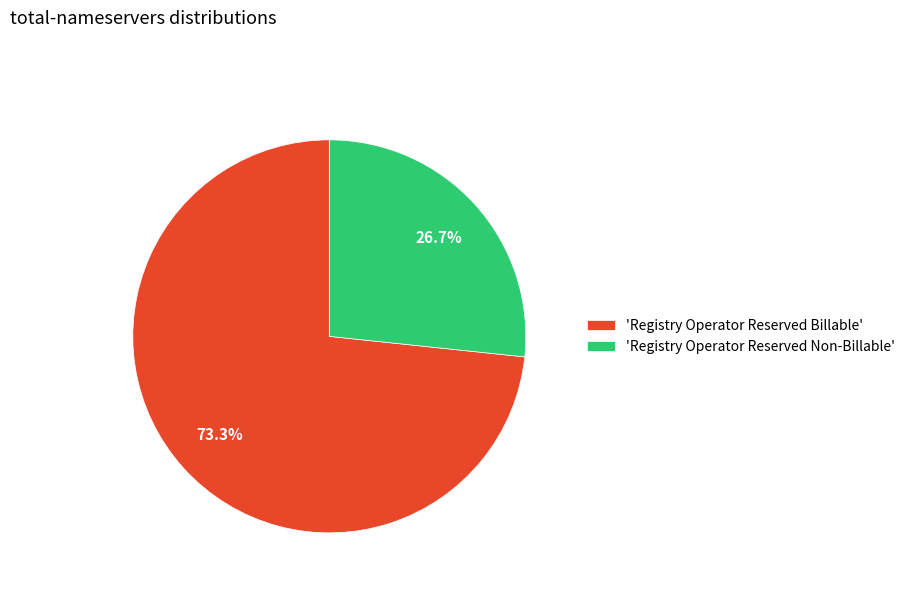

Between 'Registry Operator Reserved Billable' and 'Registry Operator Reserved Non-Billable', which is larger?

'Registry Operator Reserved Billable'